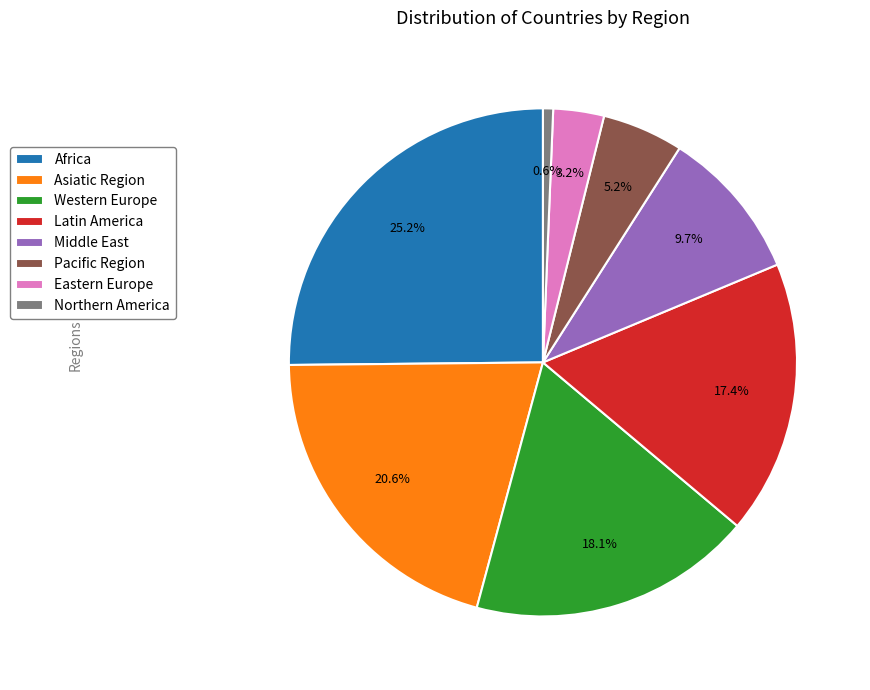

Which slice is the largest?

Africa